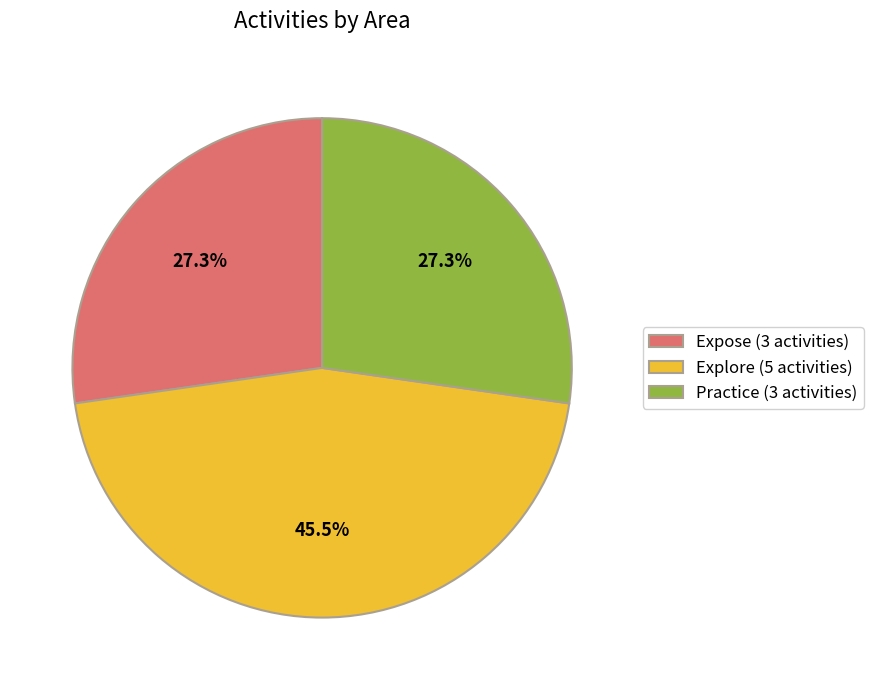

What is the ratio of the value at Explore (5 activities) to the value at Expose (3 activities)?

1.7